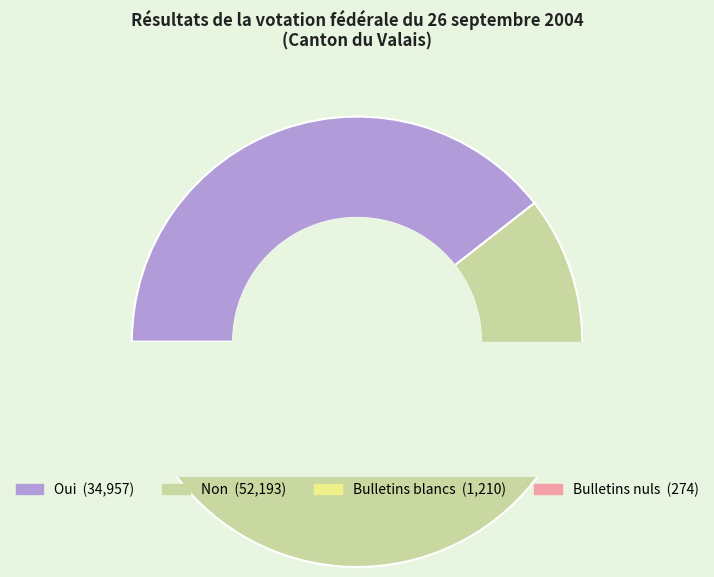

To the nearest percent, what is the combined percentage of Non and Oui?

98%